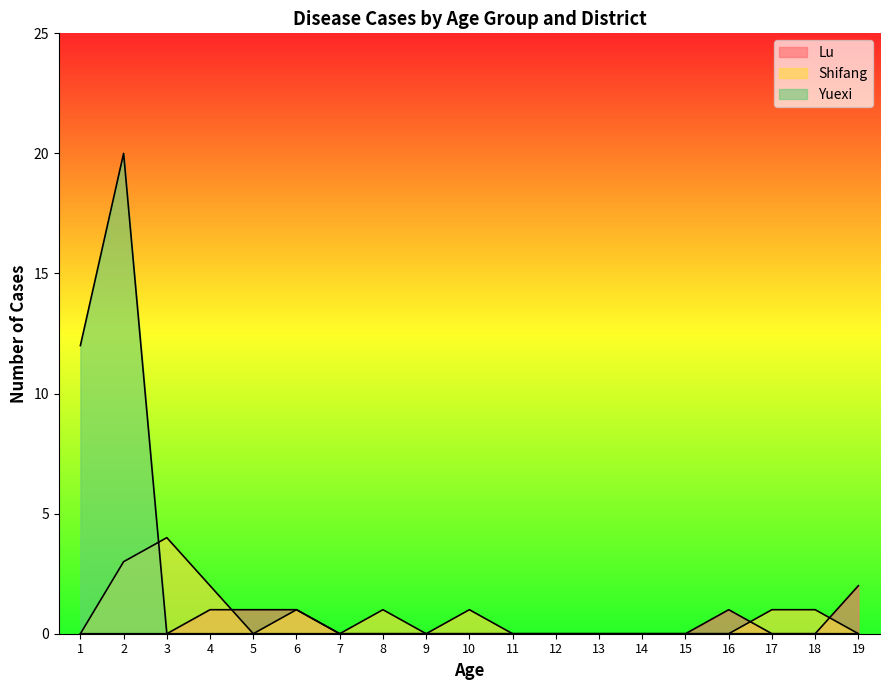

True or false: Yuexi and Lu cross at least once.

False